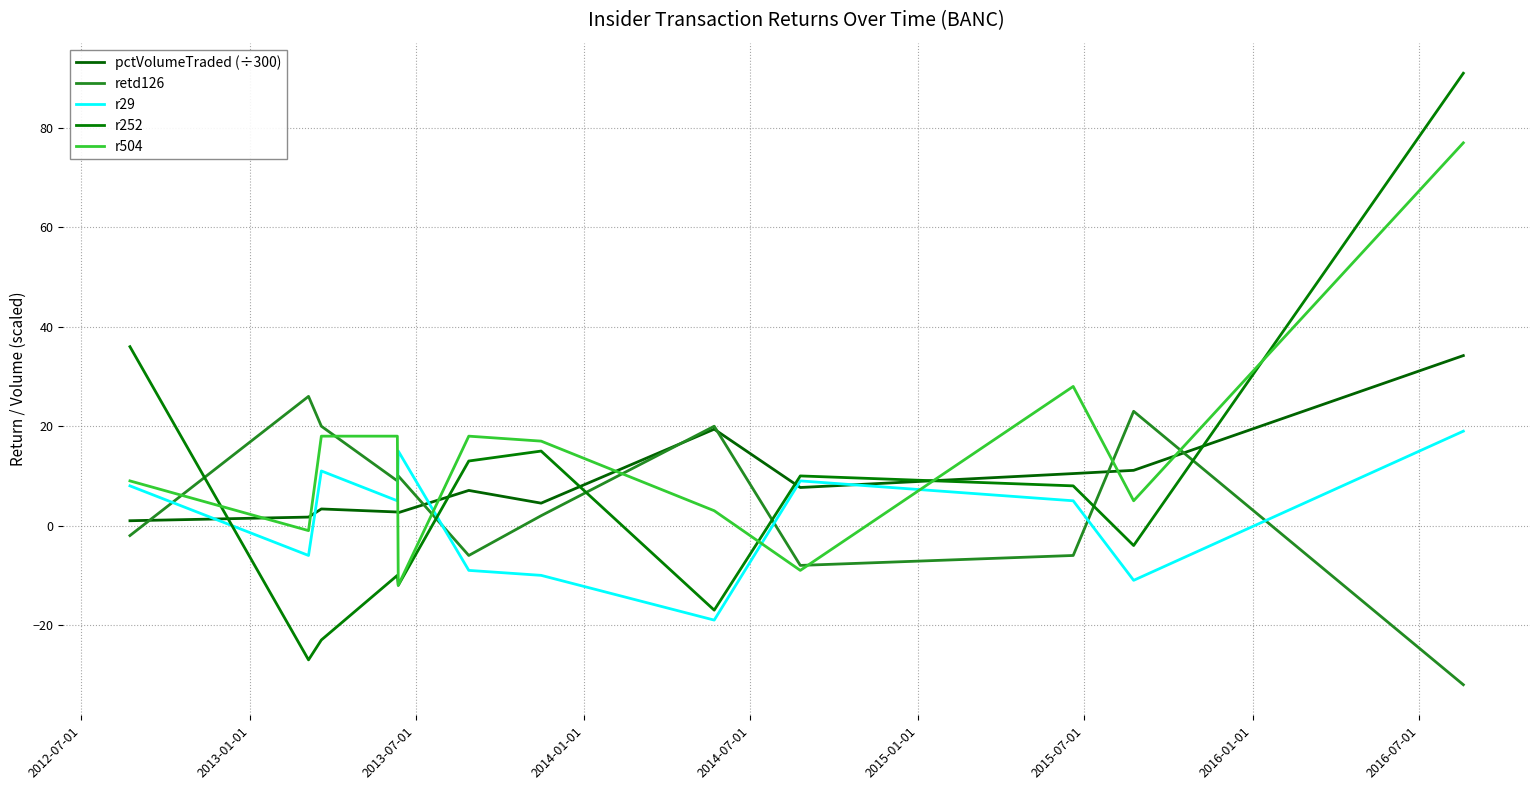

Between which two adjacent categories do r252 and retd126 first intersect?

2012-07-01 and 2013-01-01